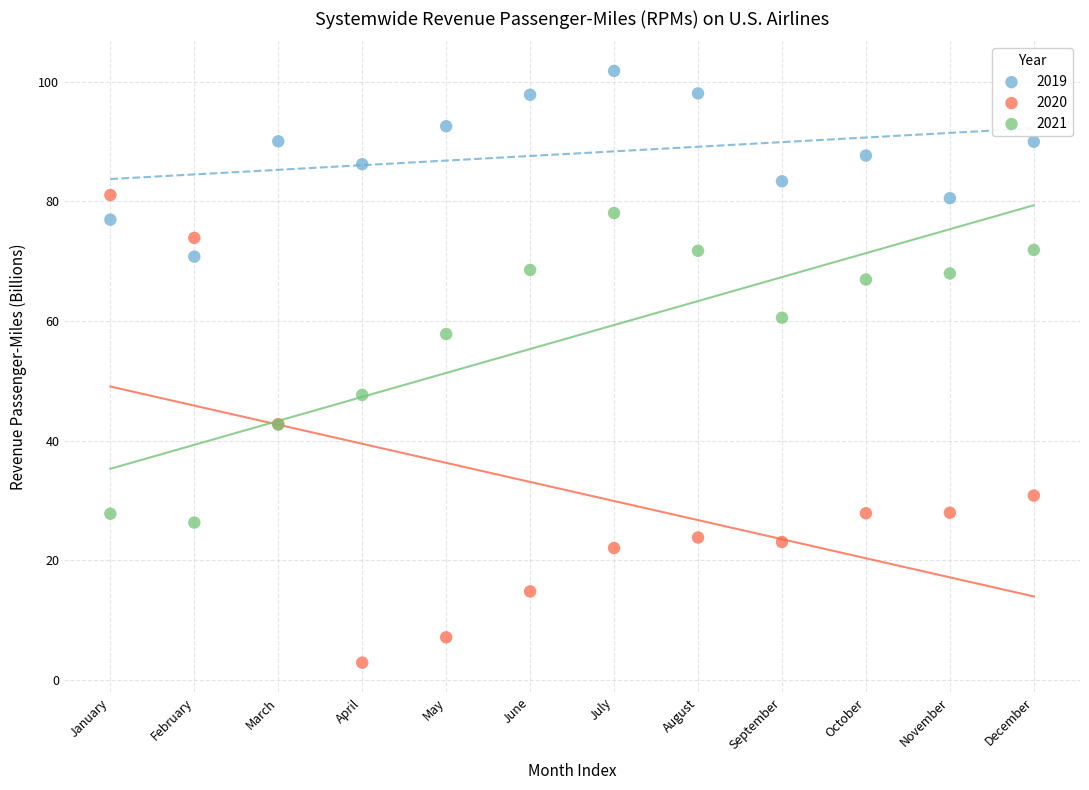

Which series has the widest spread of Y values?

2020